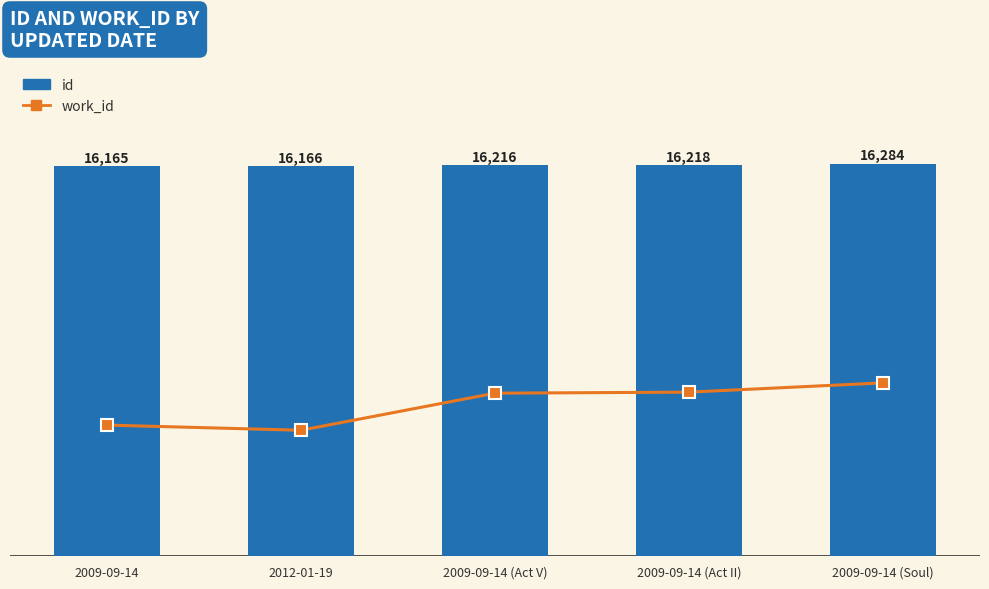

Which series has the largest range (max minus min)?

id